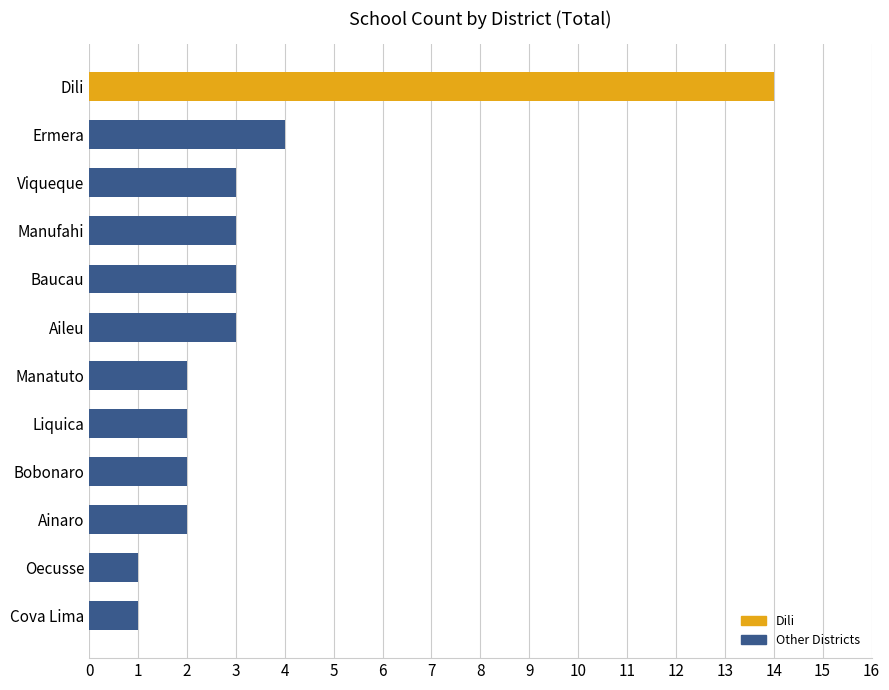

What is the ratio of the value at Ainaro to the value at Manatuto?

1.0